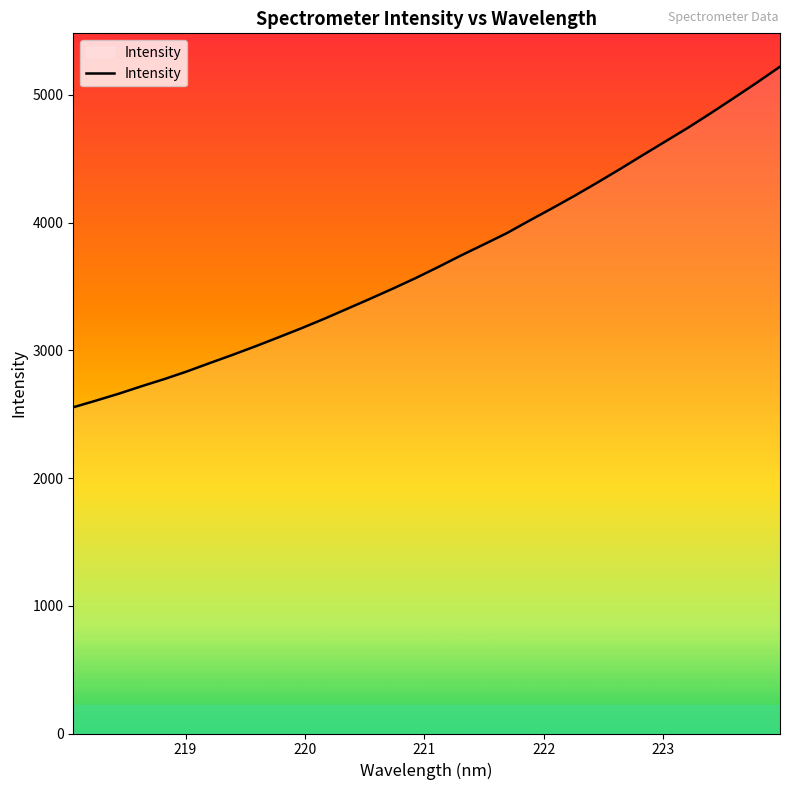

What is the smallest value displayed?

2554.5